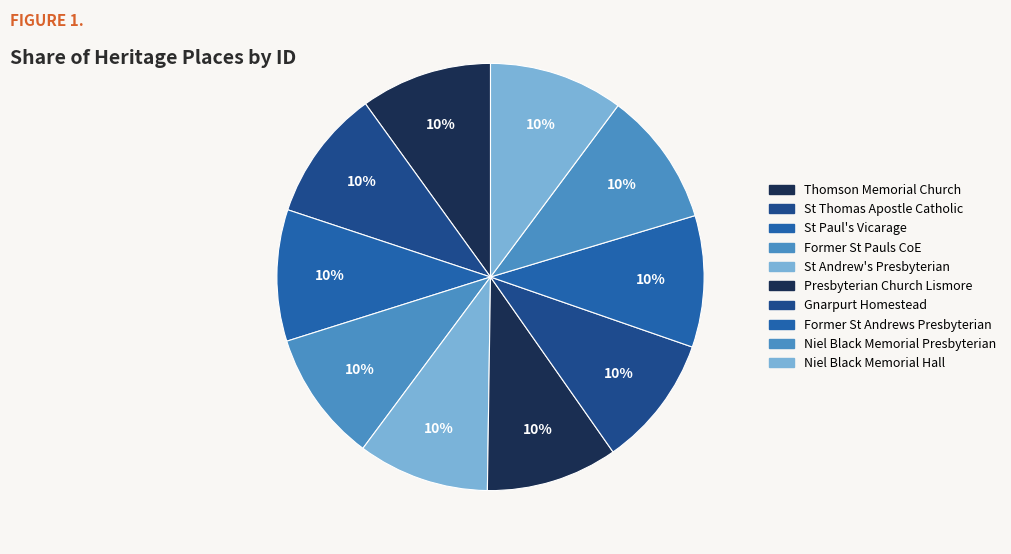

Which category has the smallest portion of the pie?

Thomson Memorial Church